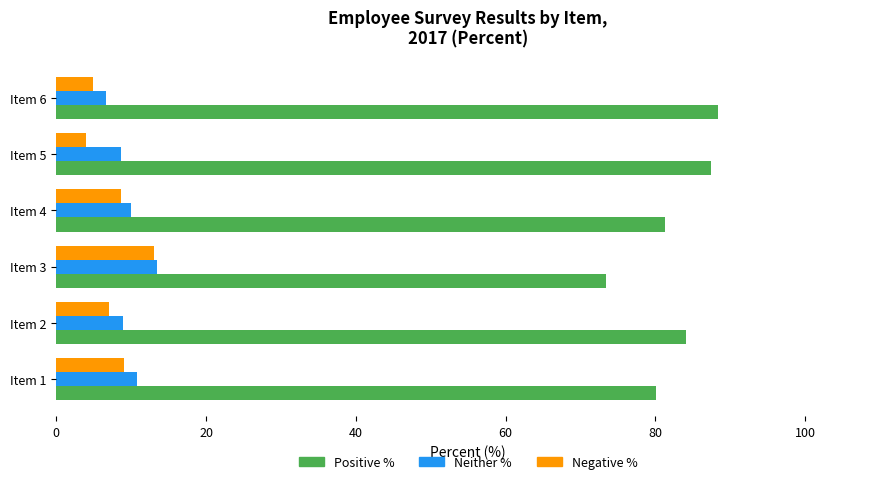

What is the average value of the Negative % series?

7.8